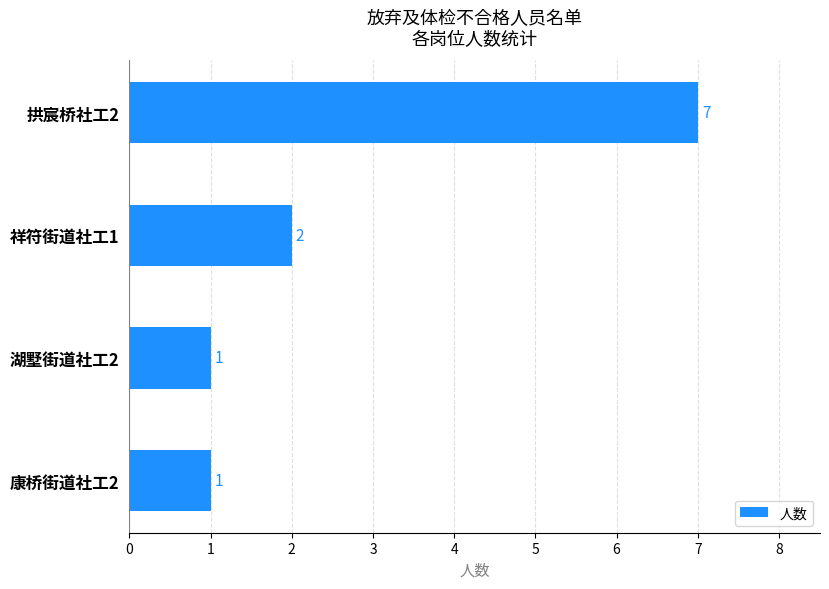

Reading top to bottom, list all the values displayed in this chart.

拱宸桥社工2=7	祥符街道社工1=2	湖墅街道社工2=1	康桥街道社工2=1